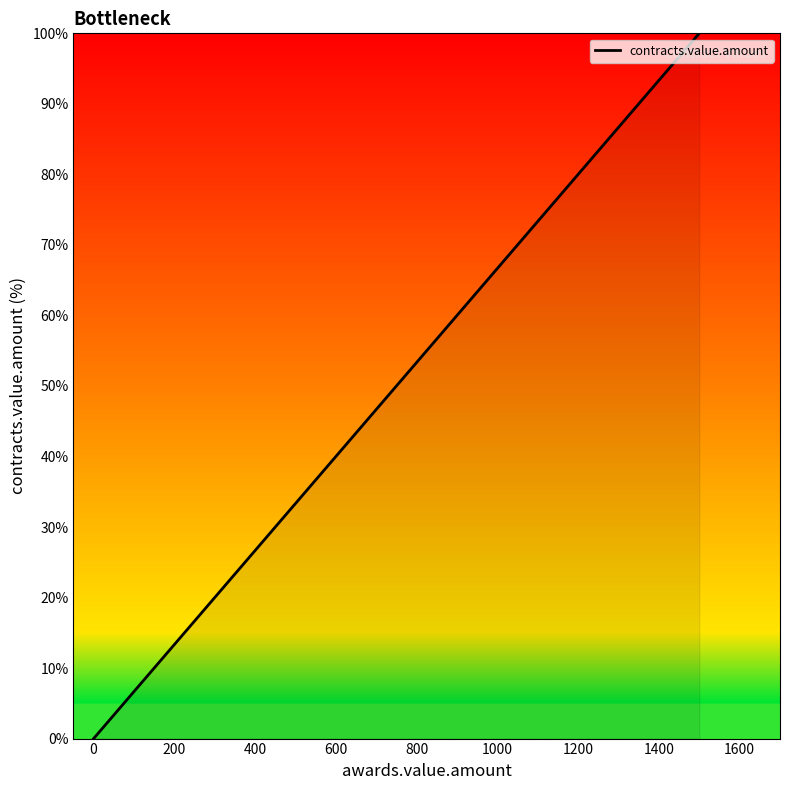

Reading right to left, what are all the values shown in this chart?

100.0	99.4	88.7	36.8	10.0	7.2	6.0	0.0	0.0